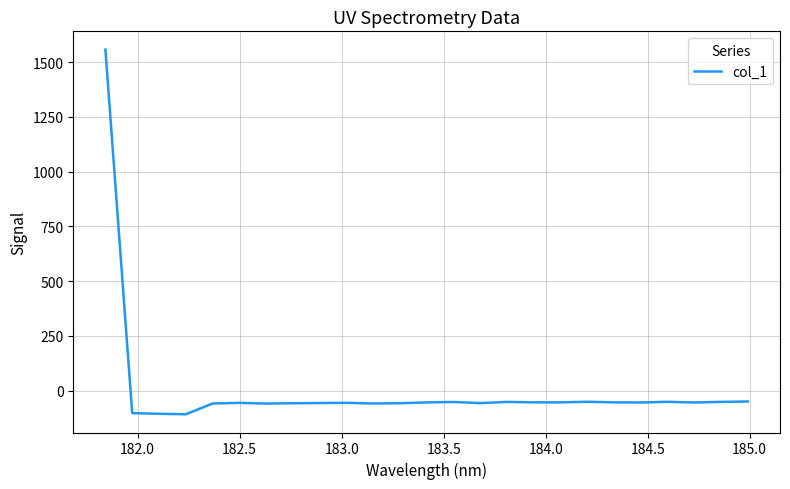

What is the difference between the maximum and second lowest values?

1662.6